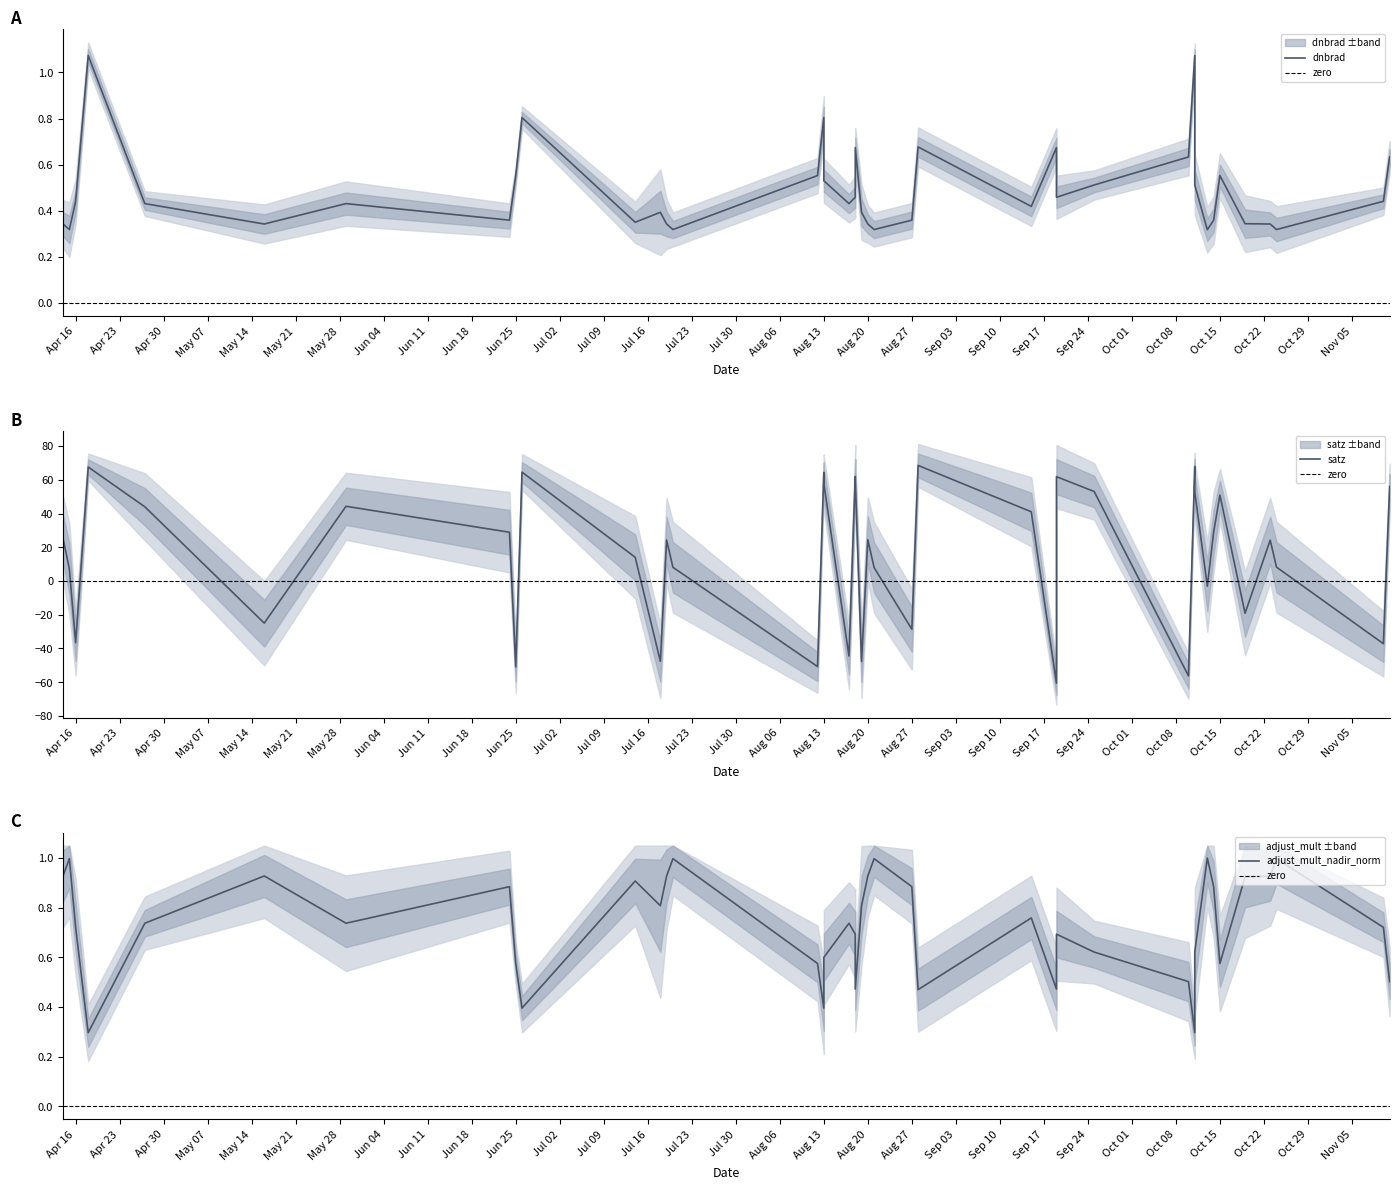

True or false: satz and dnbrad intersect in this chart.

False